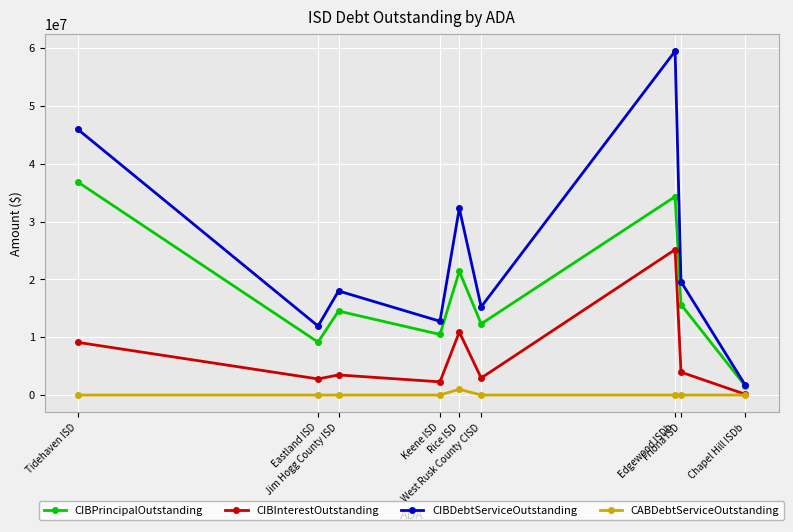

Which series has the largest range (max minus min)?

CIBDebtServiceOutstanding